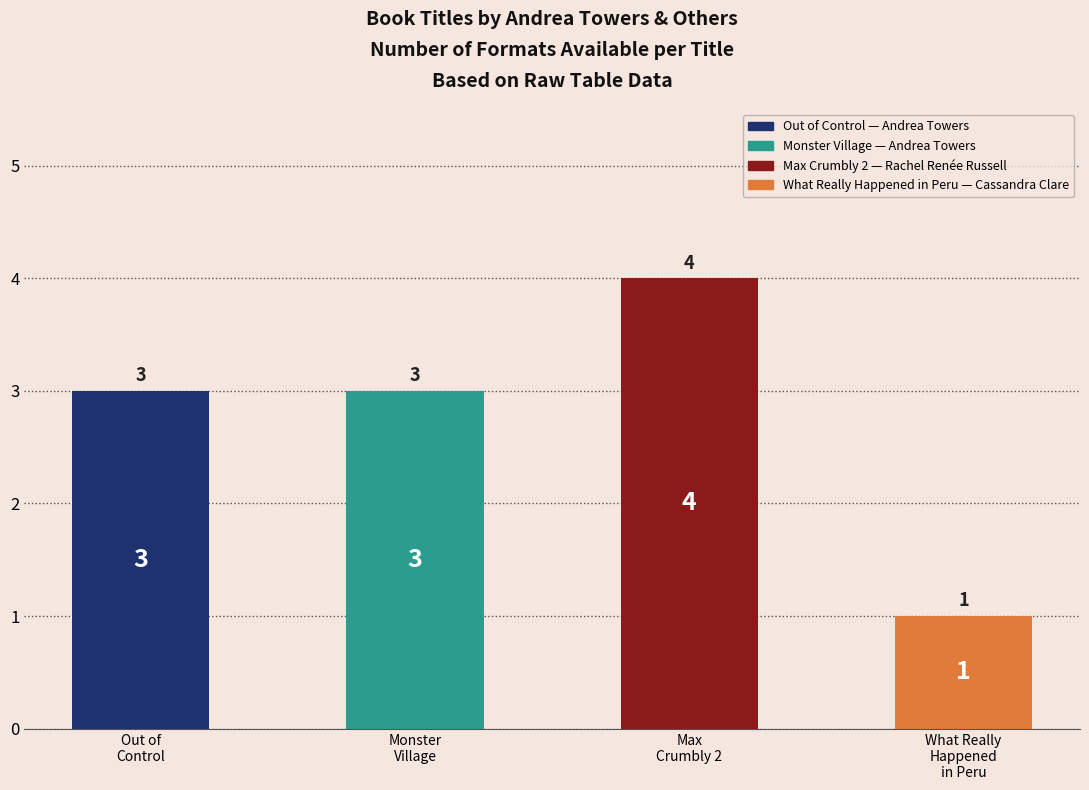

What is the smallest value displayed?

1